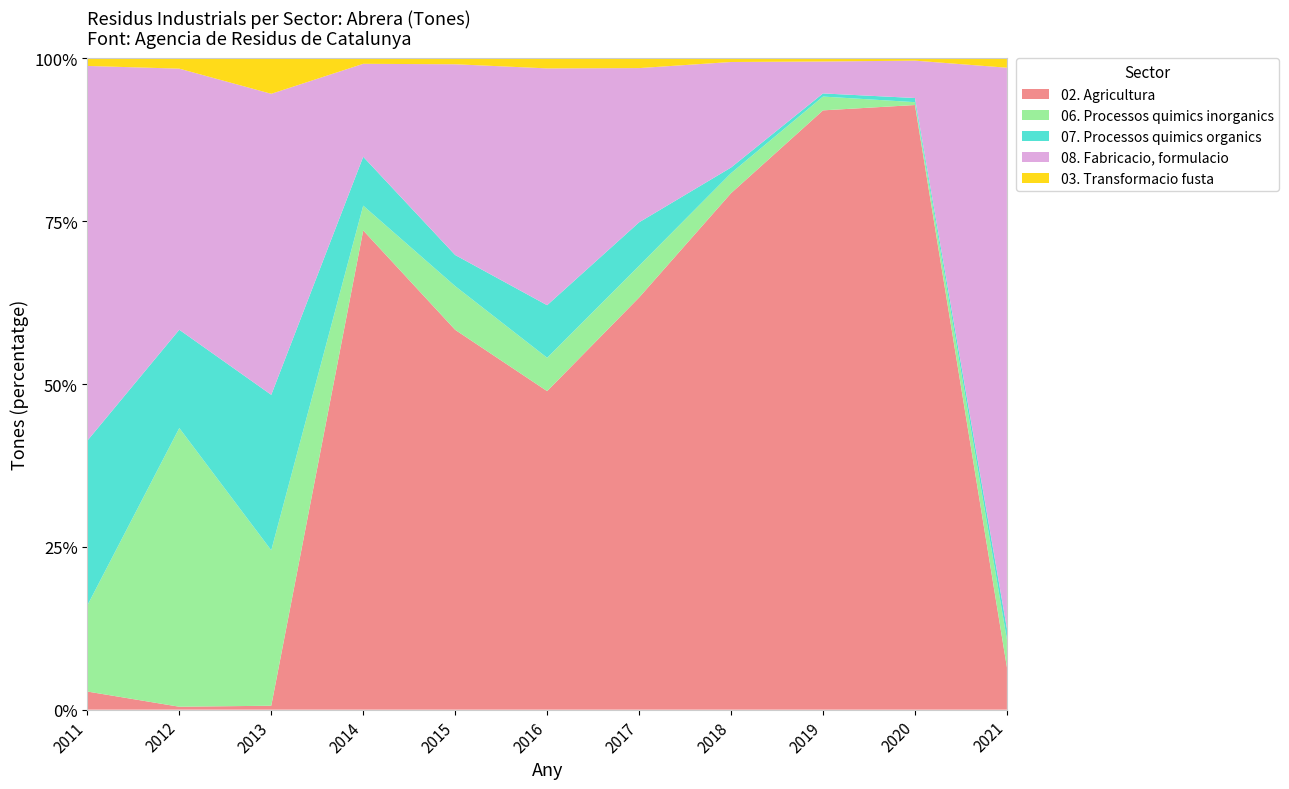

Reading left to right, list all the values displayed in this chart.

02. Agricultura: 2021=86	2020=5095	2019=4035	2018=1571	2017=636	2016=382	2015=452	2014=794	2013=2	2012=2	2011=12
06. Processos quimics inorganics: 2021=57	2020=24	2019=93	2018=61	2017=49	2016=40	2015=52	2014=41	2013=79	2012=190	2011=57
07. Processos quimics organics: 2021=22	2020=35	2019=21	2018=17	2017=67	2016=63	2015=37	2014=81	2013=79	2012=67	2011=109
08. Fabricacio, formulacio: 2021=1142	2020=315	2019=215	2018=321	2017=238	2016=284	2015=227	2014=154	2013=153	2012=178	2011=248
03. Transformacio fusta: 2021=19	2020=19	2019=21	2018=11	2017=15	2016=12	2015=7	2014=9	2013=18	2012=7	2011=5